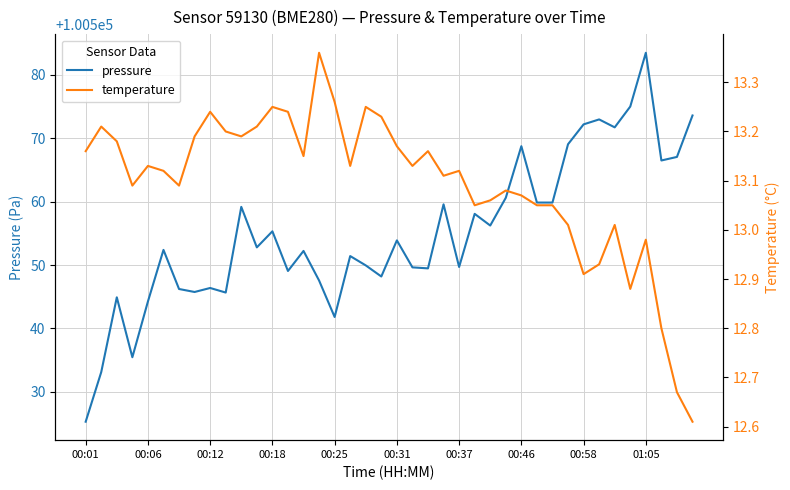

What is the minimum value for pressure?

100525.3